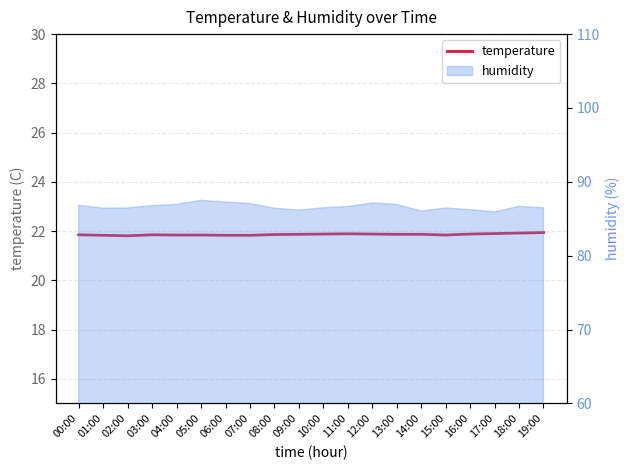

Between 03:00 and 08:00, which is larger?

08:00